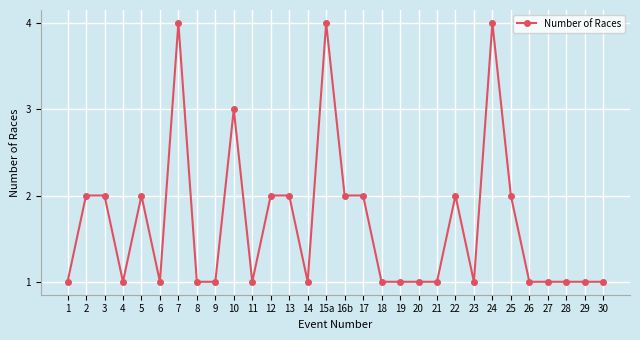

What is the minimum value shown in the chart?

1